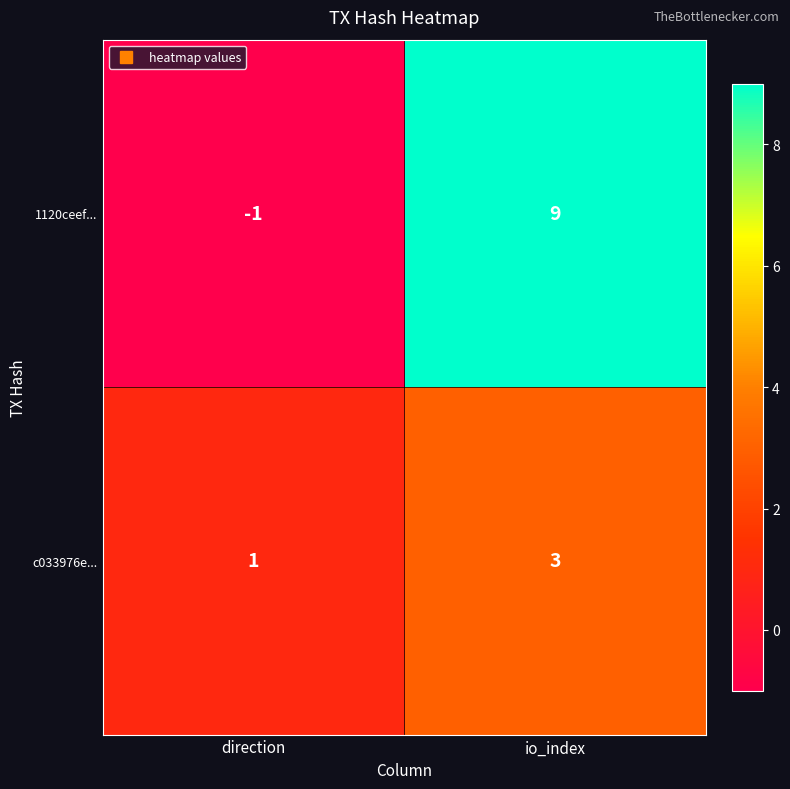

The value of c033976e... at direction is 1. True or false?

True